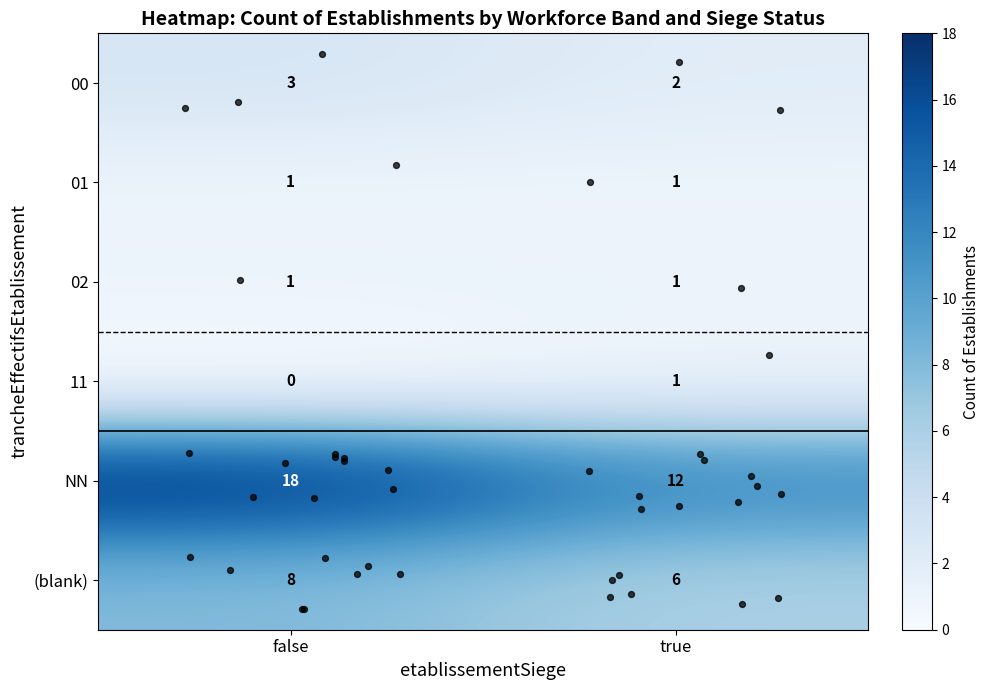

At which category is the sum across all series the highest?

false